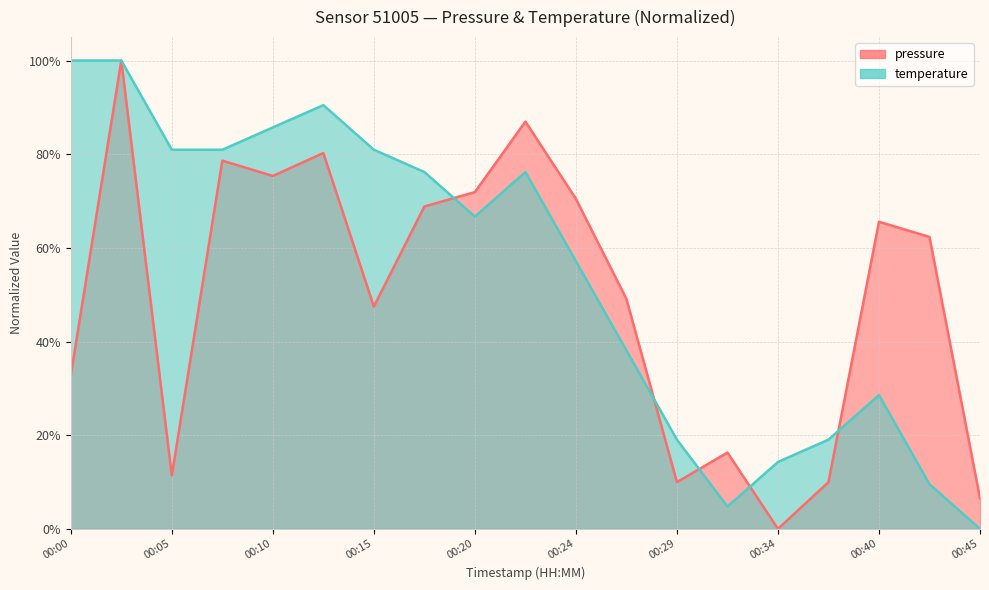

What is the spread (max minus min) of values at 00:00?

0.7